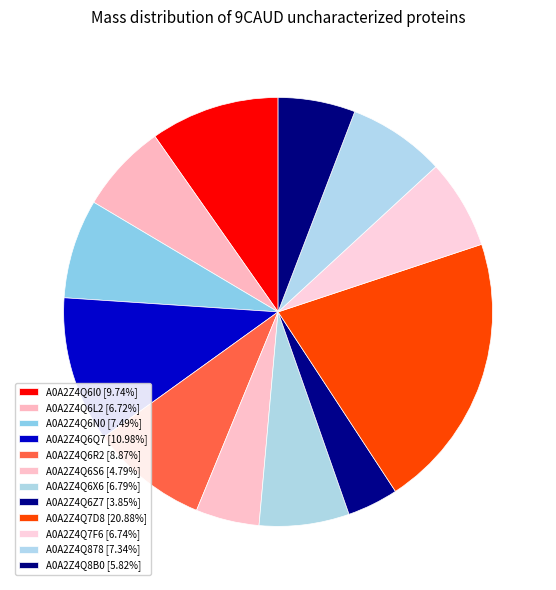

How many slices are in this pie chart?

12